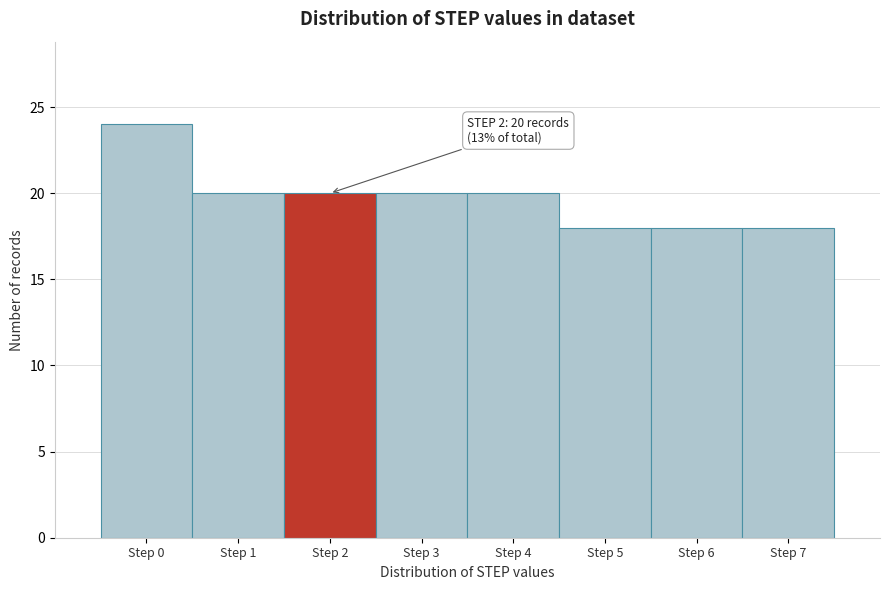

Reading right to left, list all the values displayed in this chart.

Step 7=18	Step 6=18	Step 5=18	Step 4=20	Step 3=20	Step 2=20	Step 1=20	Step 0=24